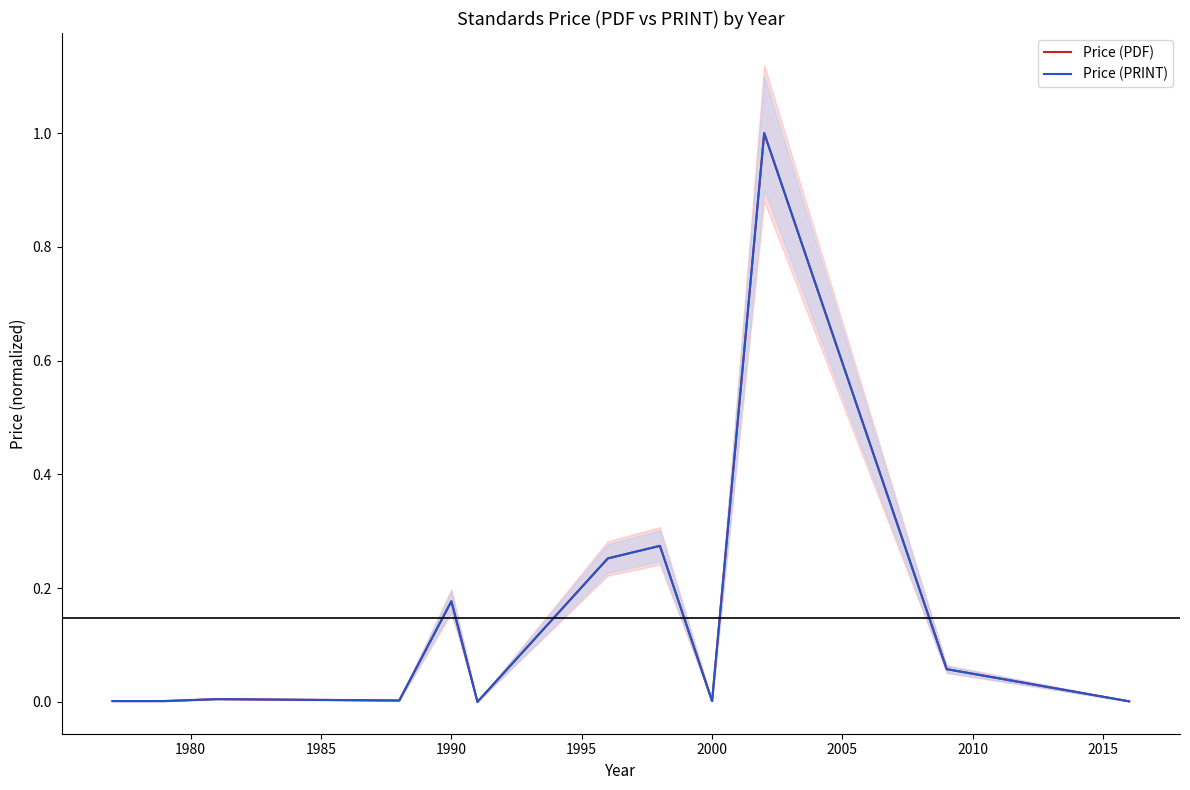

Does the chart display data point markers on the line(s)?

No